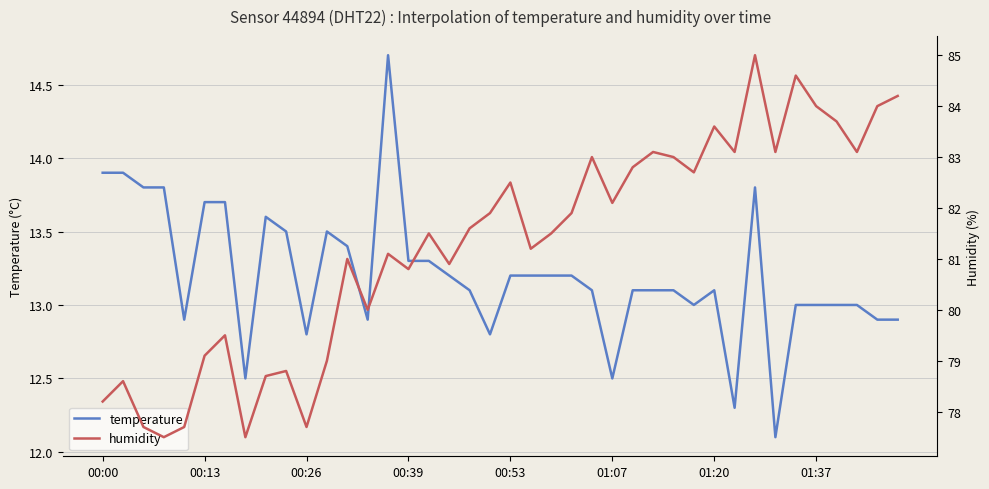

True or false: temperature and humidity cross at least once.

False